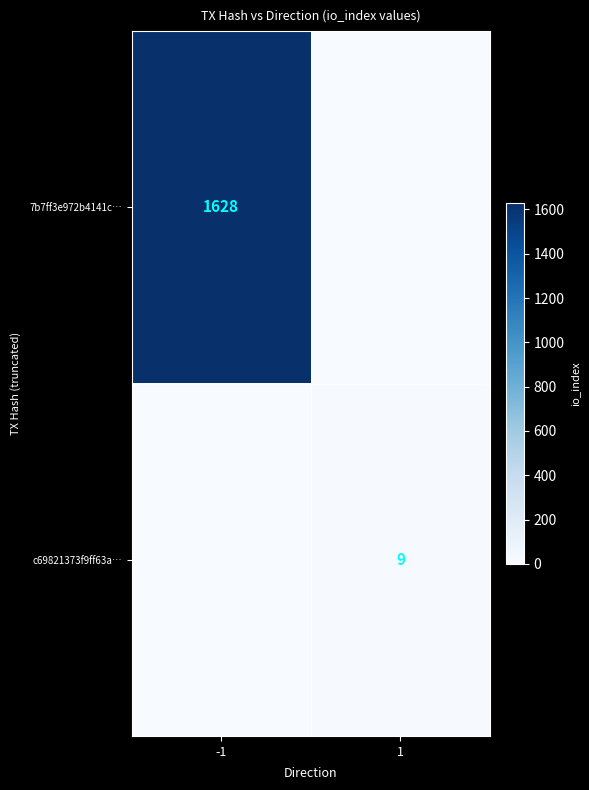

Rank the series by their average value, from lowest to highest.

c69821373f9ff63a…, 7b7ff3e972b4141c…